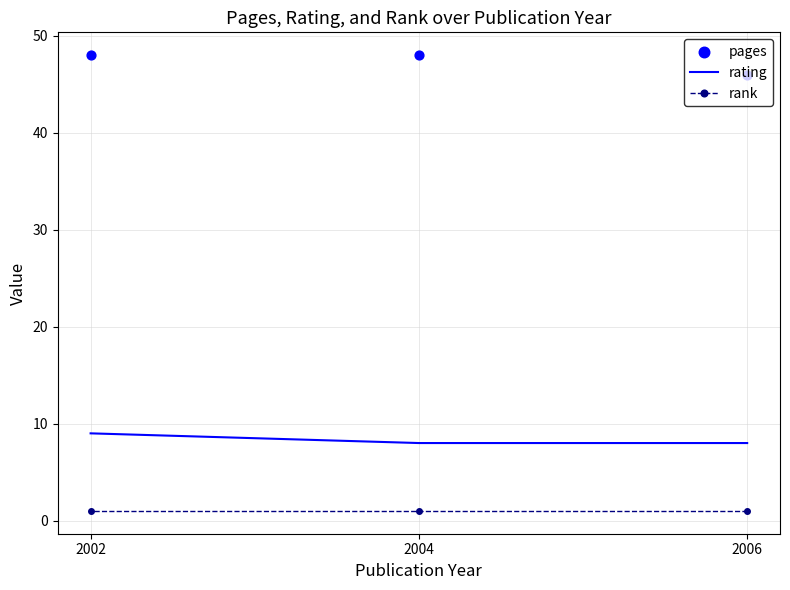

At how many categories does at least one series exceed 19?

3